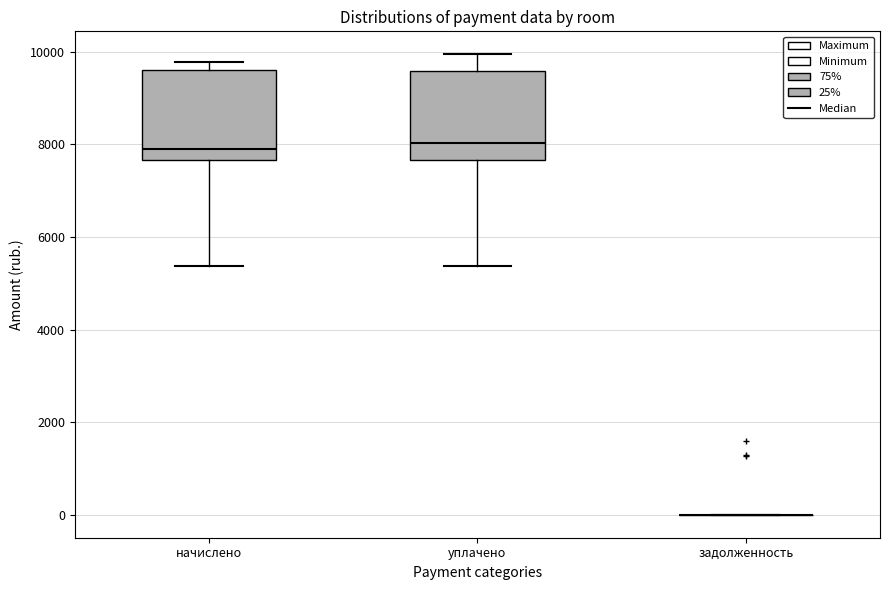

Where does the lower whisker of the box for уплачено end on the y-axis? The values are not printed on the chart, so give them approximately, as read against the axis.

5400